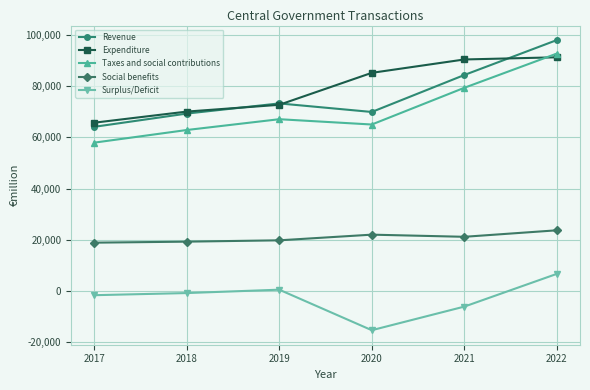

Which series changed the most between 2019 and 2021?

Expenditure